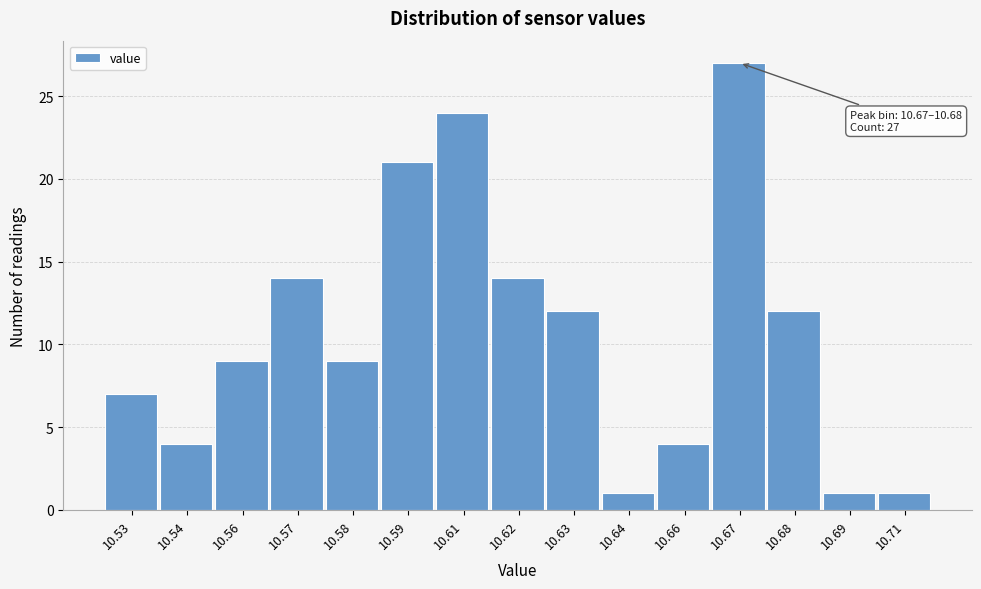

Reading left to right, extract all data points from this chart.

7	4	9	14	9	21	24	14	12	1	4	27	12	1	1